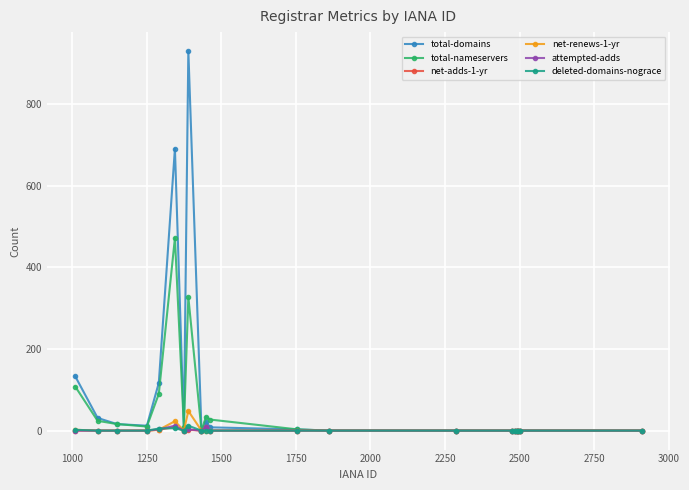

Which series has the largest total across all categories?

total-domains